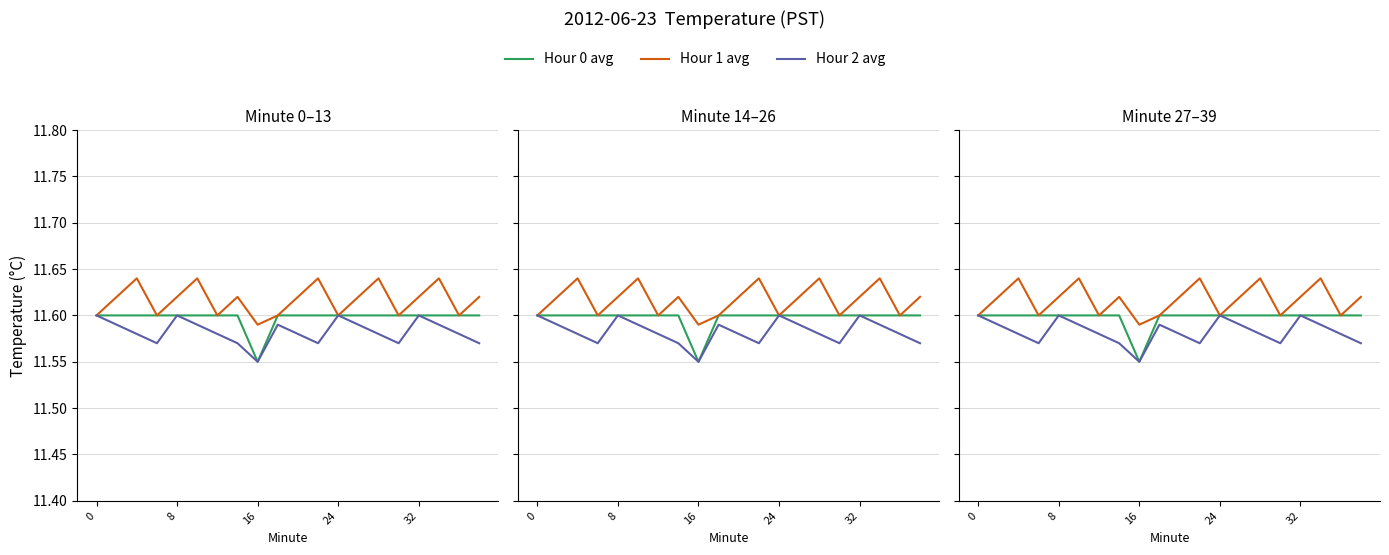

What is the average value of the Hour 0 avg series?

11.6